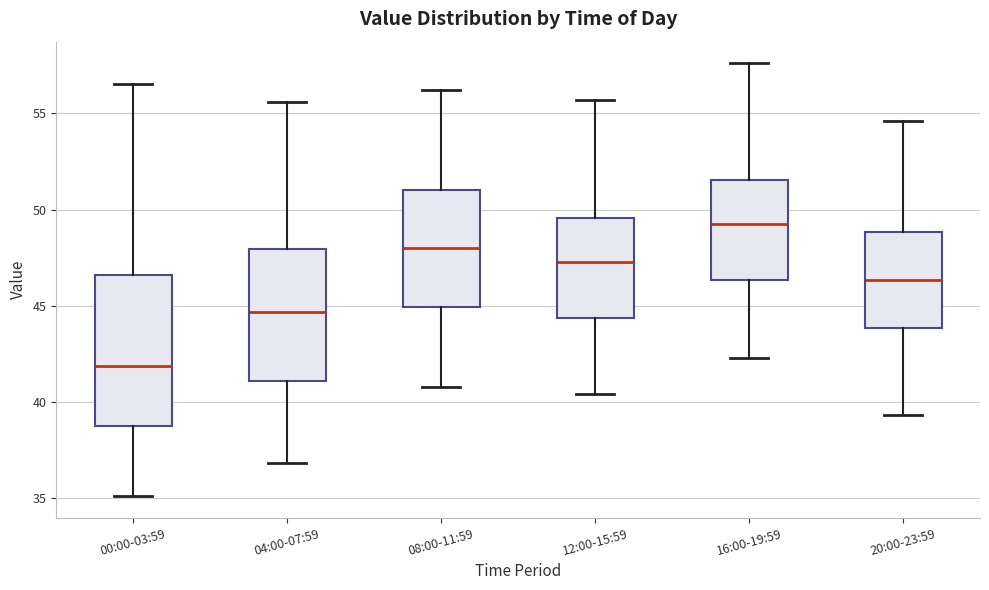

Reading left to right, transcribe this box plot: for each box, give where its median line is, the range the box spans, and where its two whiskers end, as read against the y-axis. The values are not printed on the chart, so give them approximately, as read against the axis.

00:00-03:59: median 42.0, box 38.5 to 46.5, whiskers 35.0 to 56.5
04:00-07:59: median 44.5, box 41.0 to 48.0, whiskers 37.0 to 55.5
08:00-11:59: median 48.0, box 45.0 to 51.0, whiskers 41.0 to 56.0
12:00-15:59: median 47.5, box 44.5 to 49.5, whiskers 40.5 to 55.5
16:00-19:59: median 49.5, box 46.5 to 51.5, whiskers 42.5 to 57.5
20:00-23:59: median 46.5, box 44.0 to 49.0, whiskers 39.5 to 54.5